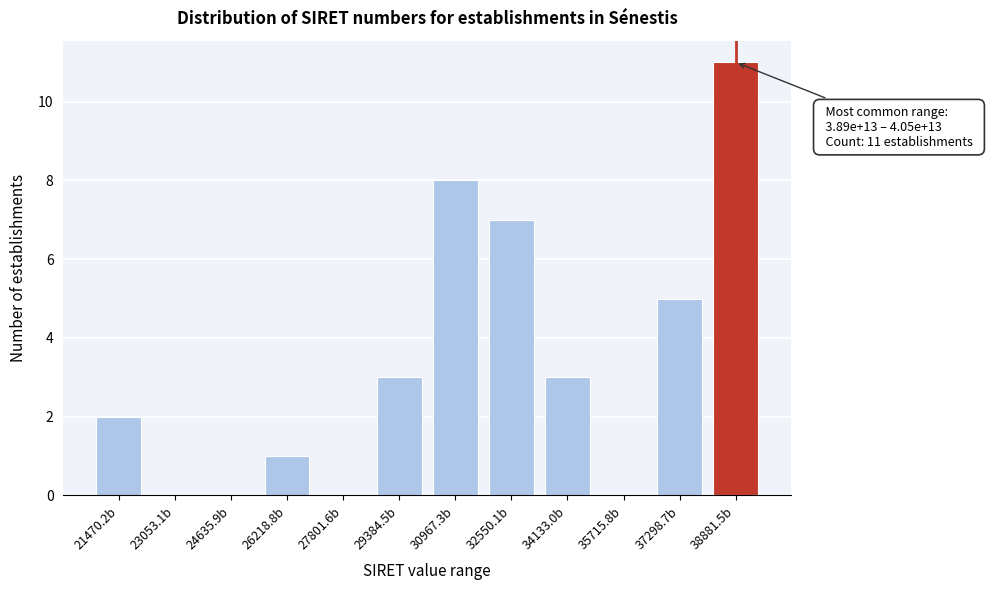

Reading left to right, what are all the values shown in this chart?

21470.2b=2	23053.1b=0	24635.9b=0	26218.8b=1	27801.6b=0	29384.5b=3	30967.3b=8	32550.1b=7	34133.0b=3	35715.8b=0	37298.7b=5	38881.5b=11